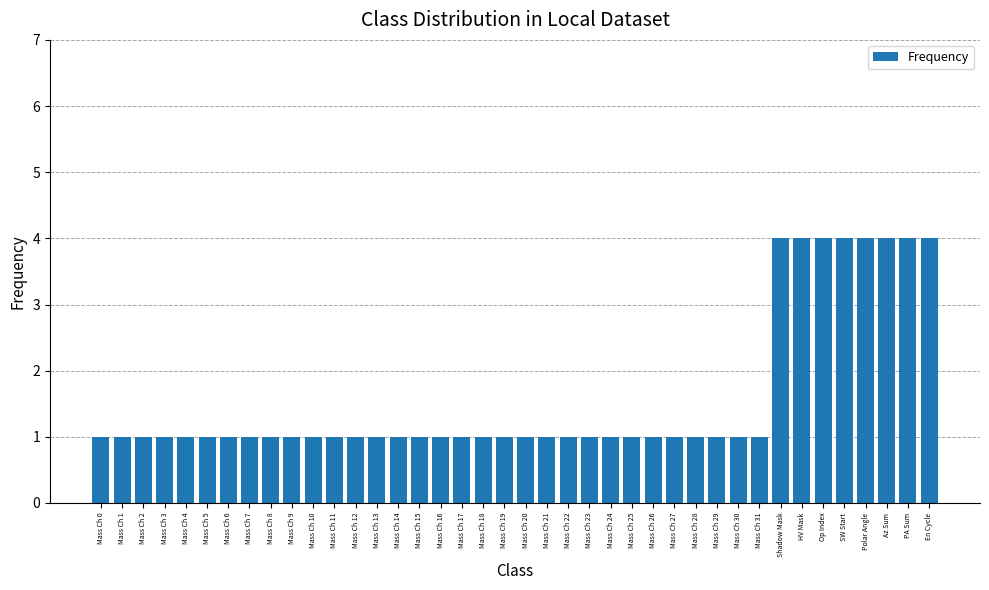

What position from the left is Mass Ch 13?

14